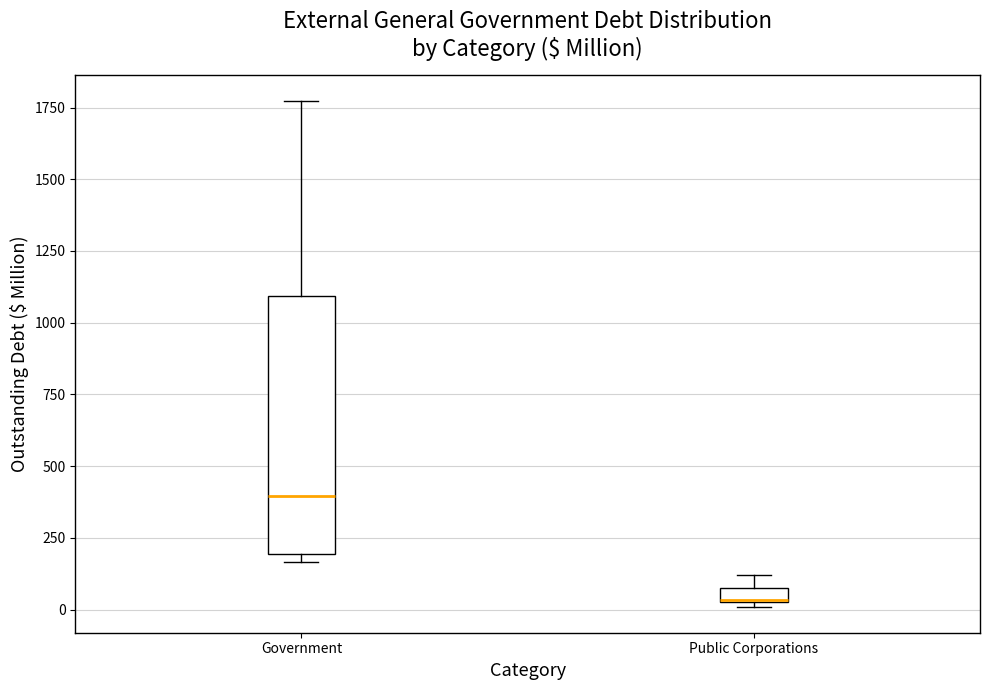

Where is the upper edge of the box for Public Corporations on the y-axis? The values are not printed on the chart, so give them approximately, as read against the axis.

100